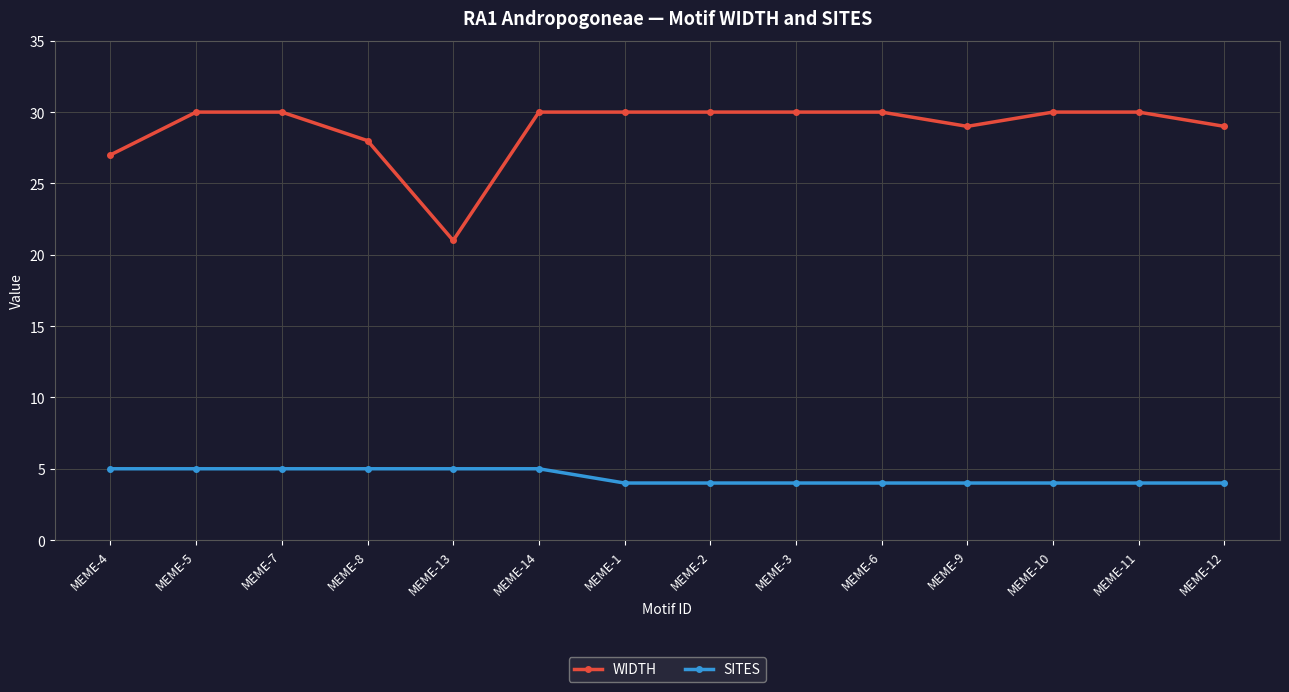

What is the maximum value for WIDTH?

30